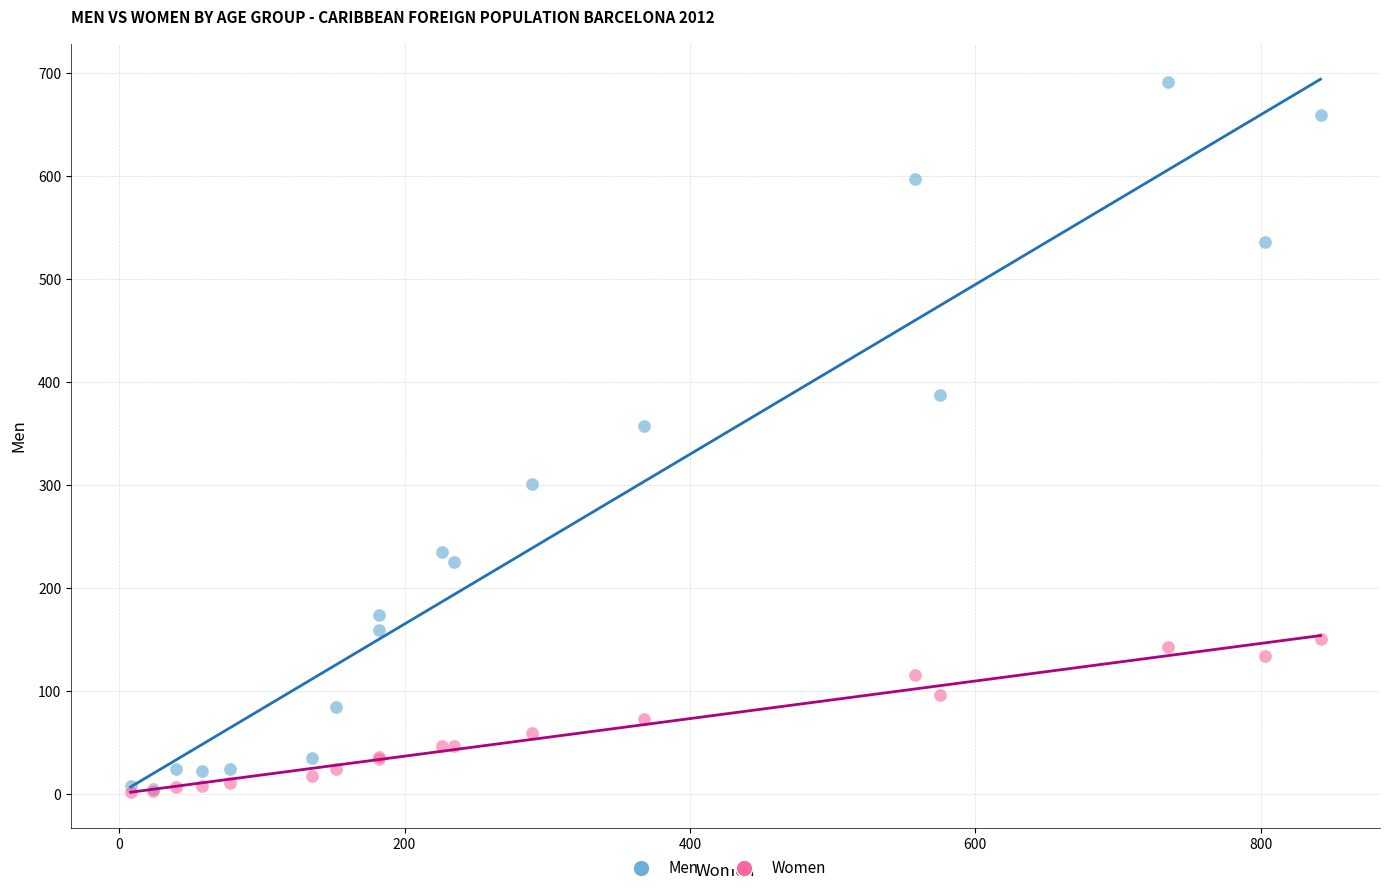

Across all series, what Y value is closest to 346?

357.0